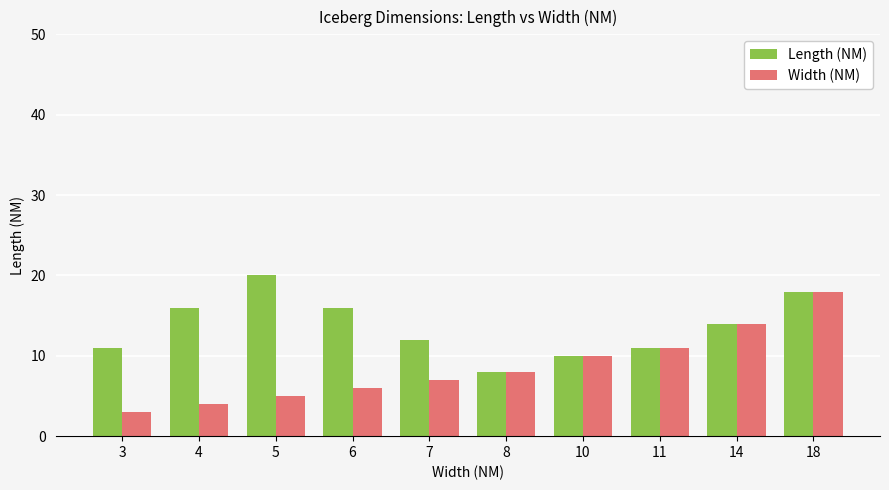

Is the value of Length (NM) at 18 greater than the value of Width (NM) at 14?

Yes